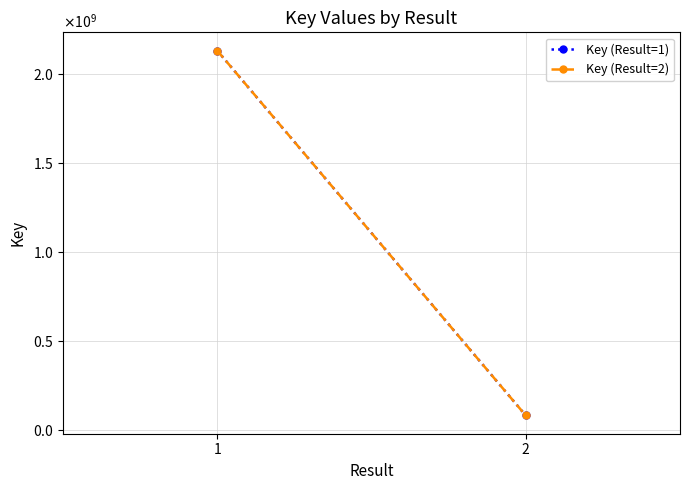

Count the number of categories in the chart.

2